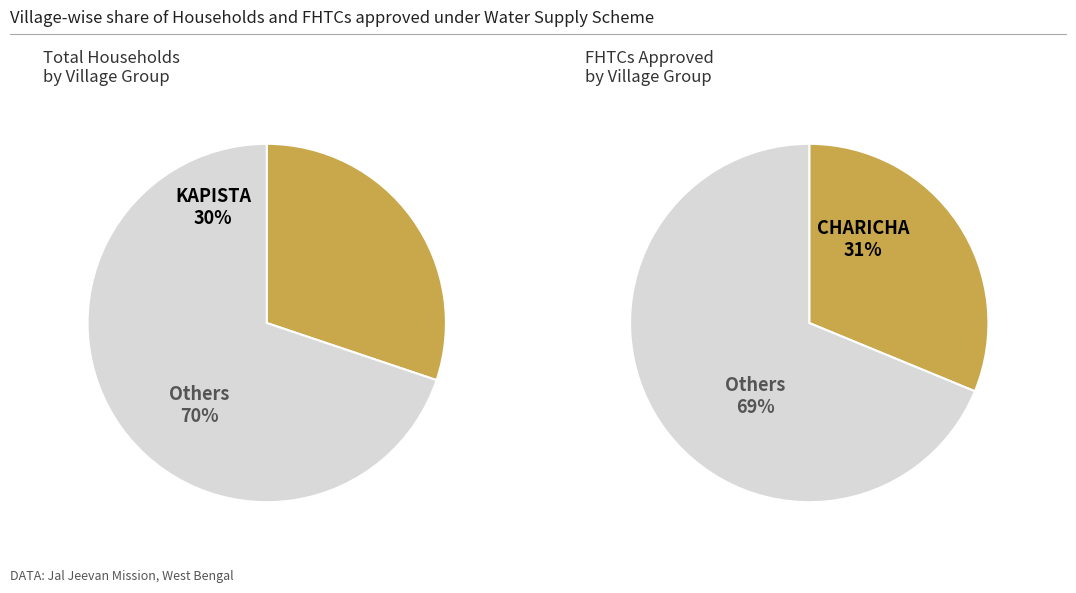

Which series has the widest spread of values?

Total Households